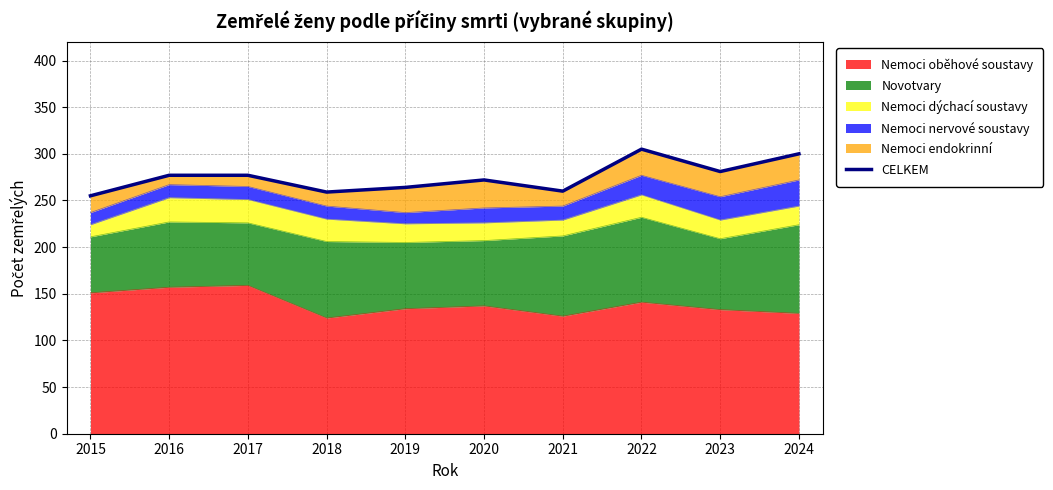

What is the difference between the maximum and minimum values?

50